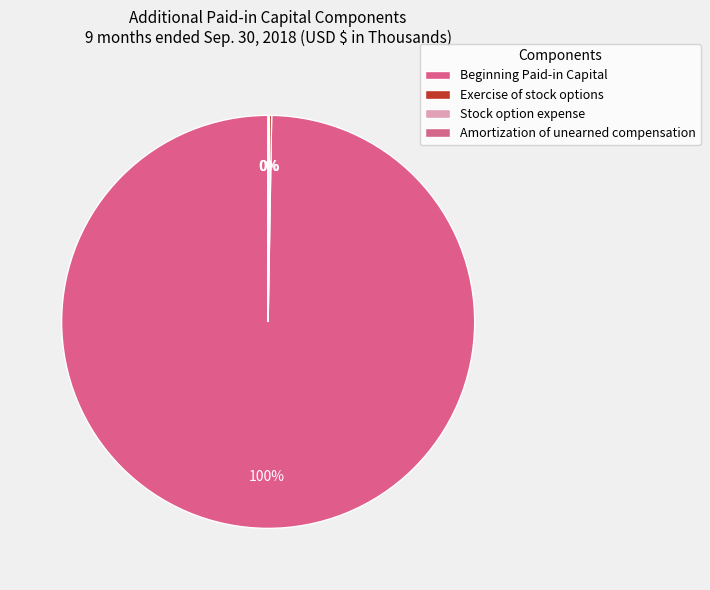

Is it true that Stock option expense is 0% of the pie?

True